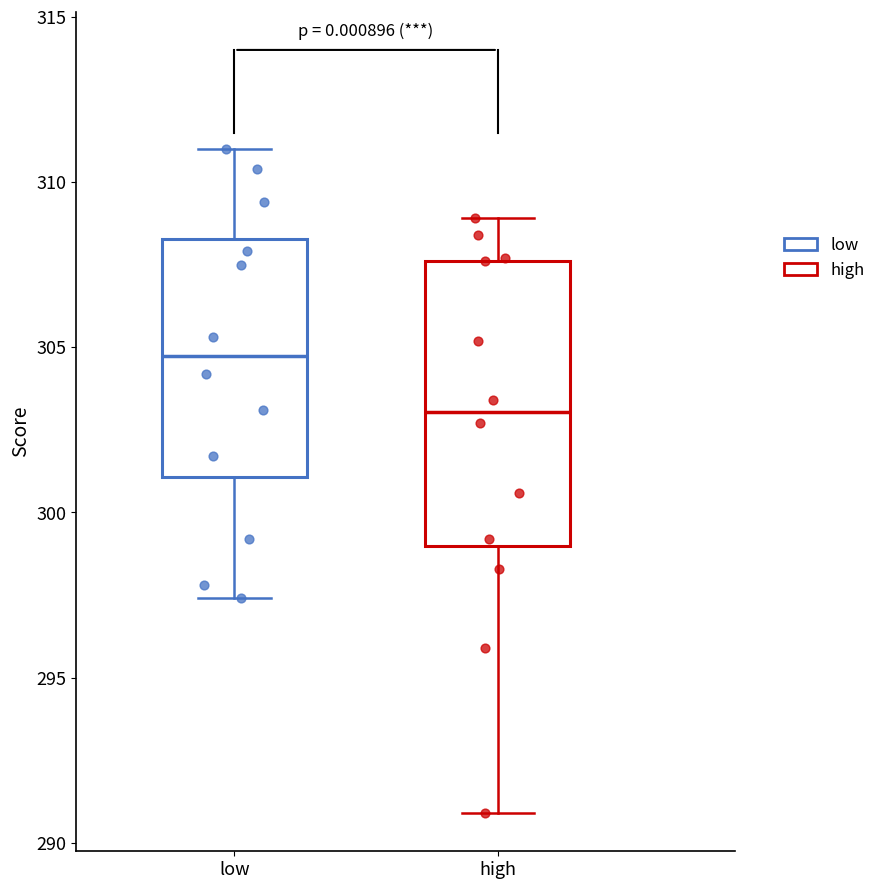

Where is the lower edge of the box for low on the y-axis? The values are not printed on the chart, so give them approximately, as read against the axis.

301.0